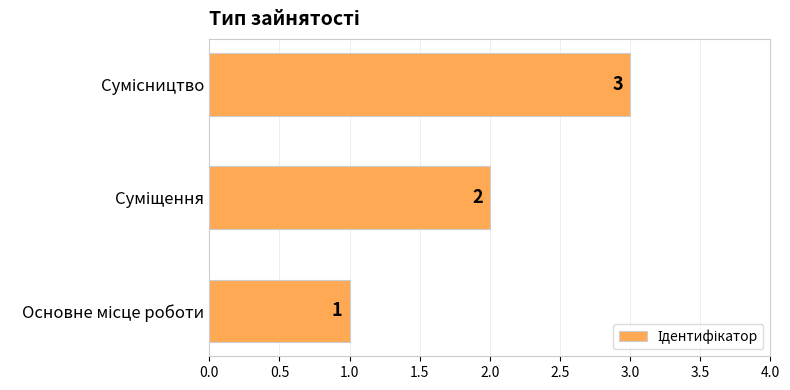

How many values are between 1 and 3?

3